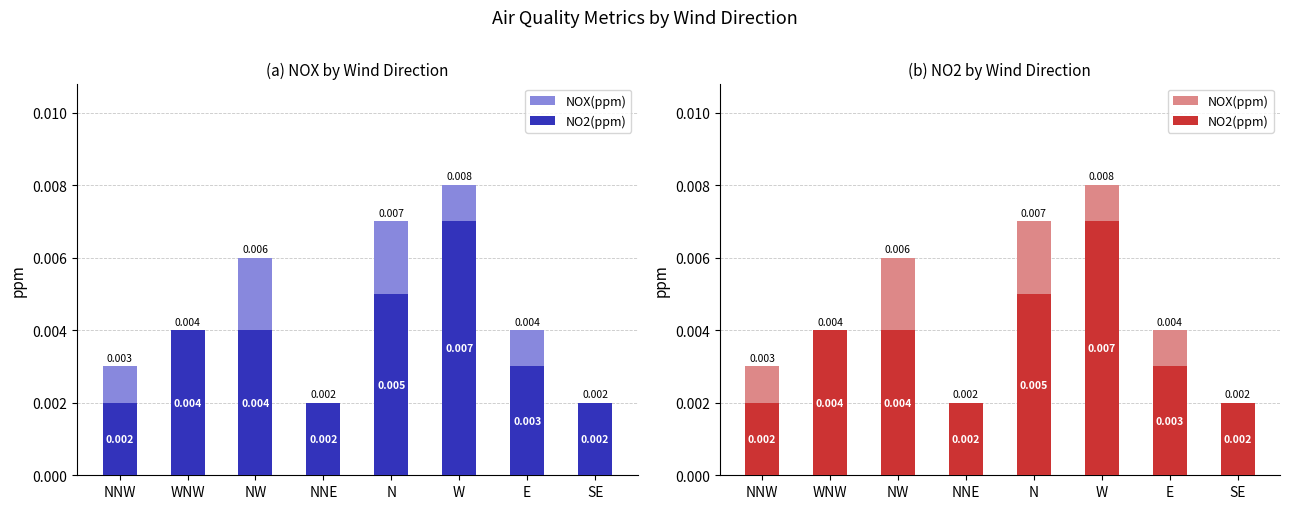

How many bars are there in each group?

2